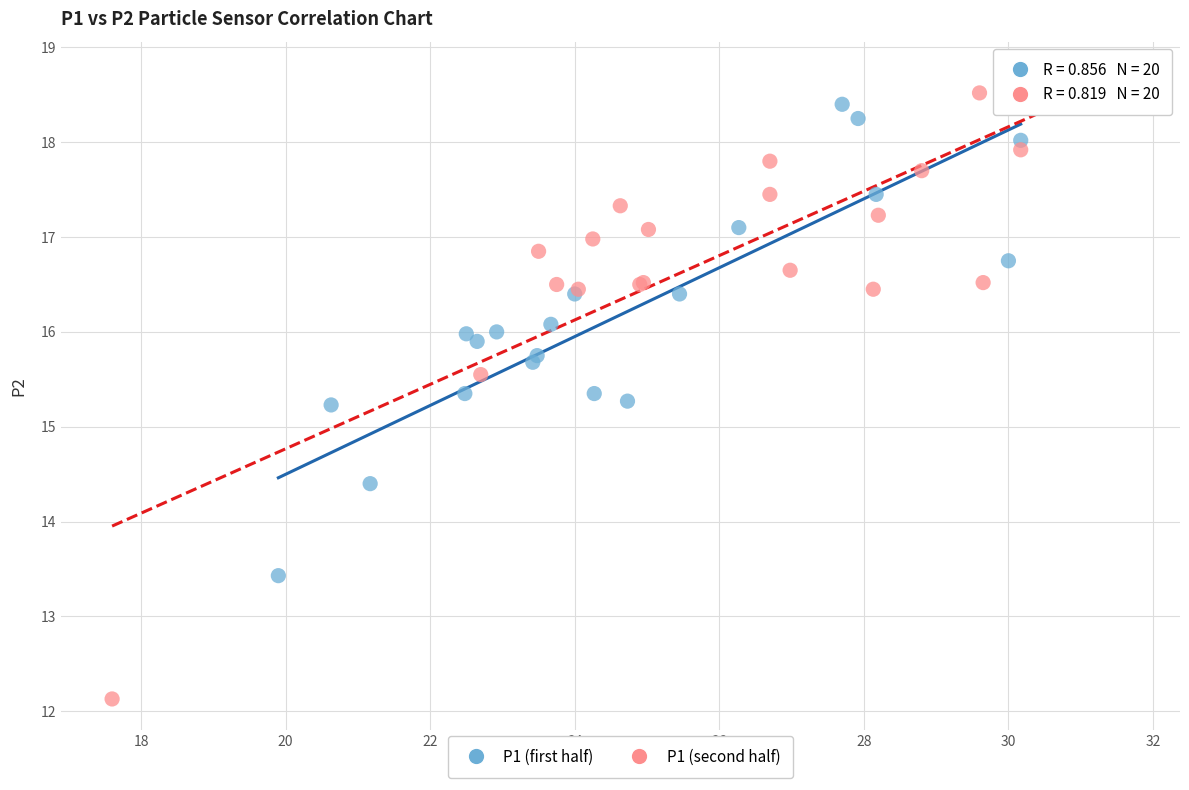

Which series contains the lowest Y value?

P1 (second half)